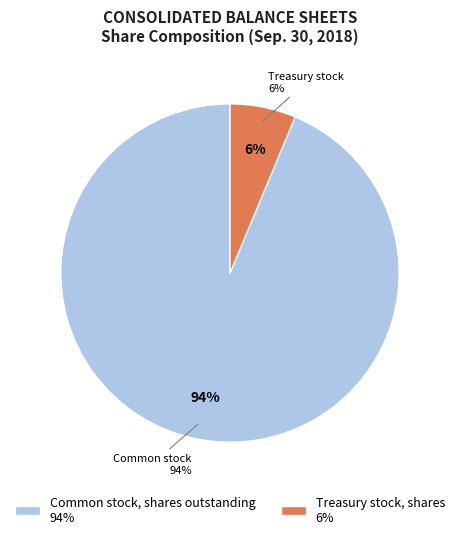

How much of the chart is everything except Treasury stock, shares?

93.7%